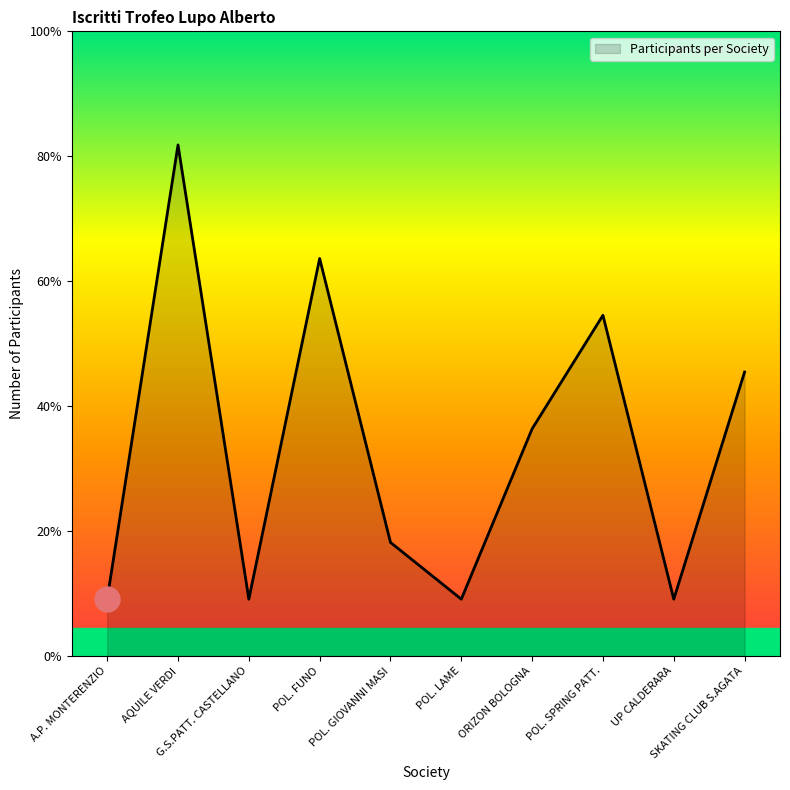

What is the change in value from POL. GIOVANNI MASI to ORIZON BOLOGNA?

+2